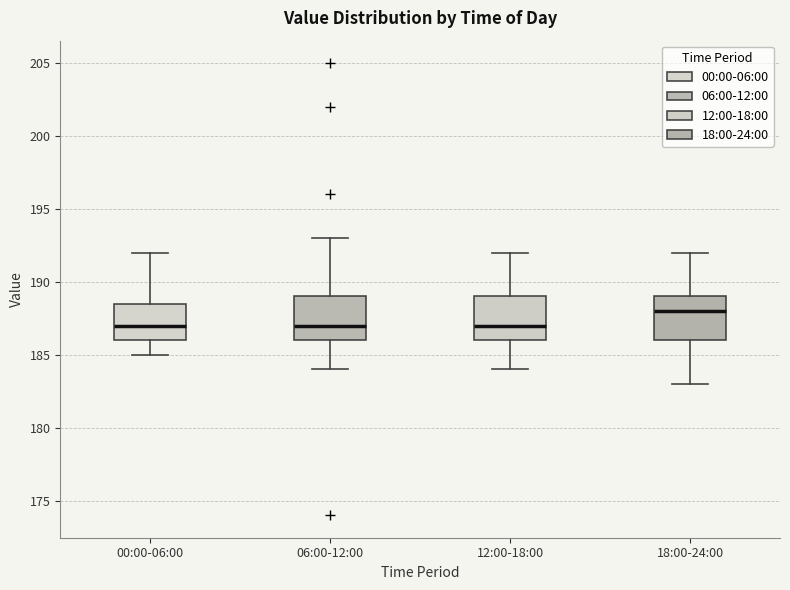

Reading left to right, read every box against the y-axis: the position of its median line, the range the box covers, and the ends of its whiskers. The values are not printed on the chart, so give them approximately, as read against the axis.

00:00-06:00: median 187.0, box 186.0 to 188.5, whiskers 185.0 to 192.0
06:00-12:00: median 187.0, box 186.0 to 189.0, whiskers 184.0 to 193.0
12:00-18:00: median 187.0, box 186.0 to 189.0, whiskers 184.0 to 192.0
18:00-24:00: median 188.0, box 186.0 to 189.0, whiskers 183.0 to 192.0